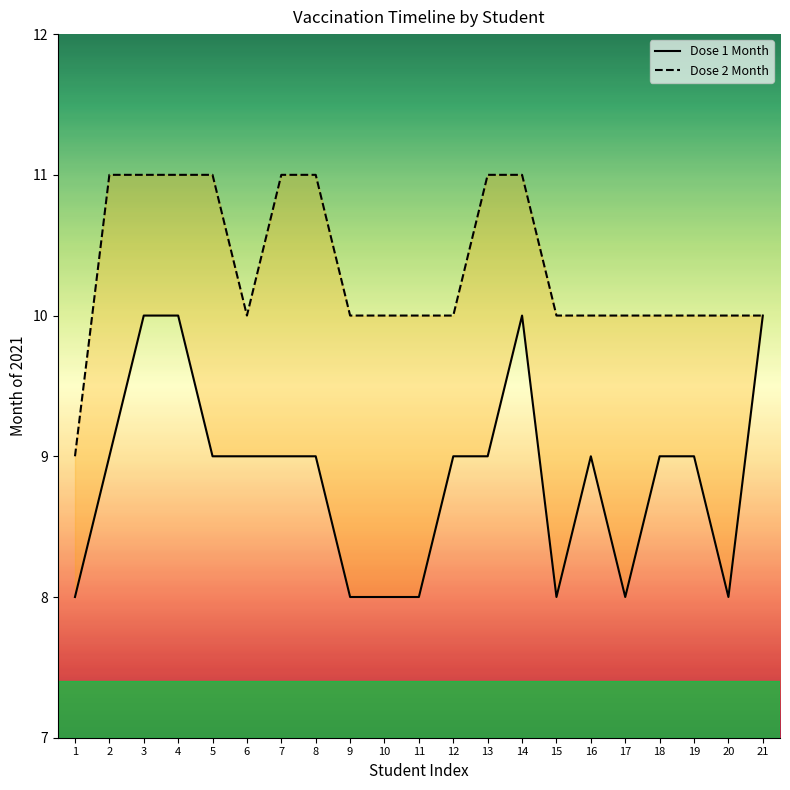

Does the chart have visible grid lines?

No